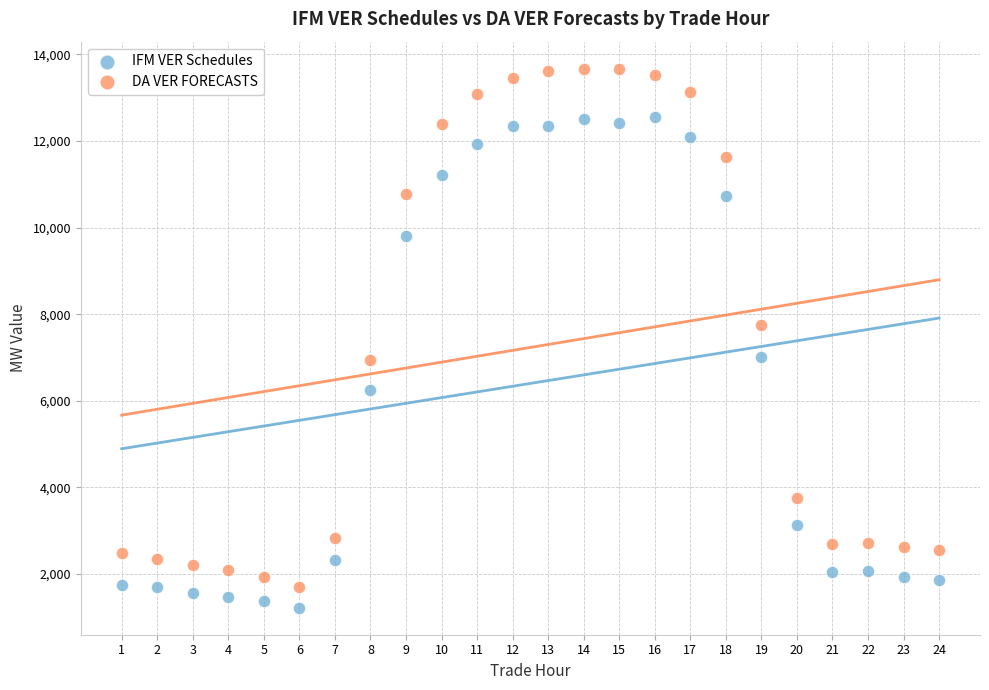

Across all data points, what is the range of Y values (max minus min)?

12452.6